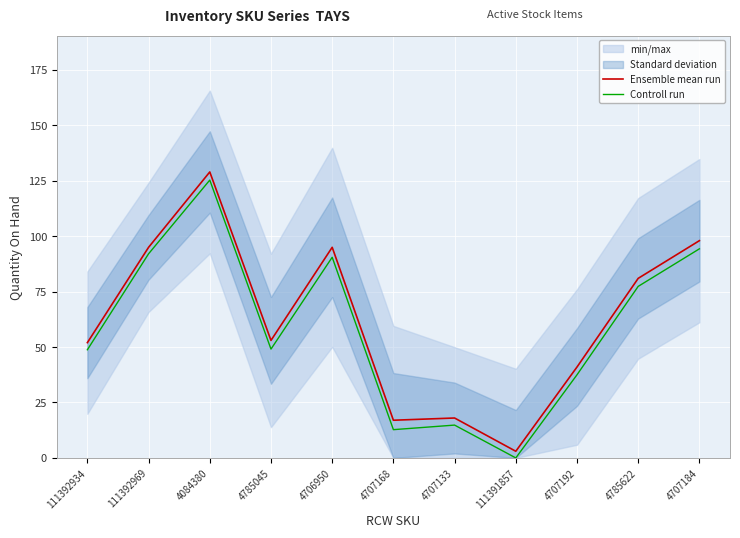

What is the difference between the maximum and minimum values in the Ensemble mean run series?

126.0